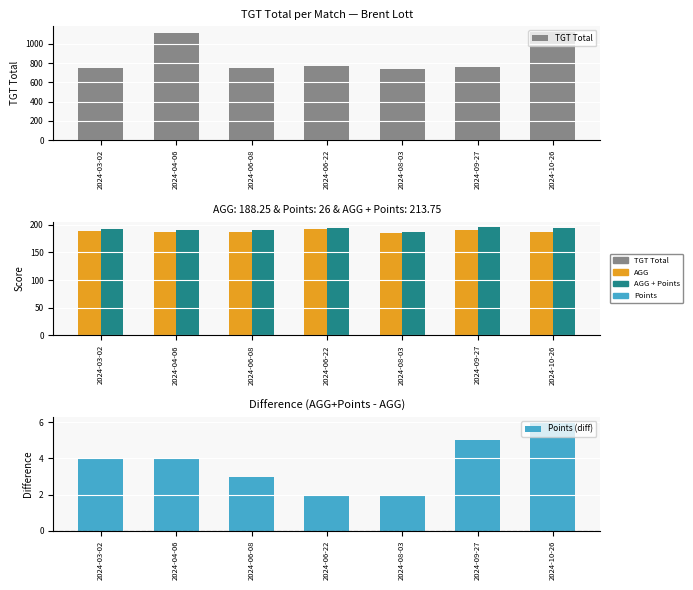

What position from the right is 2024-10-26?

1